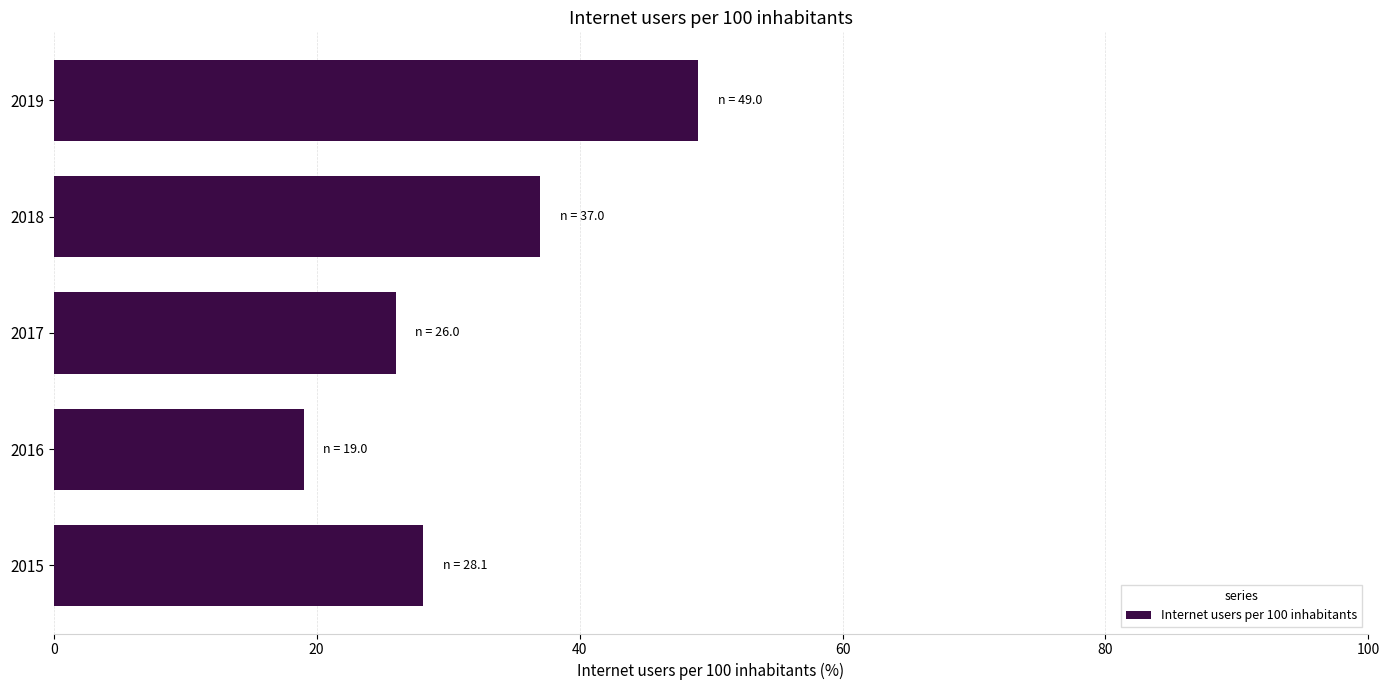

What value does the data have at 2016?

19.0